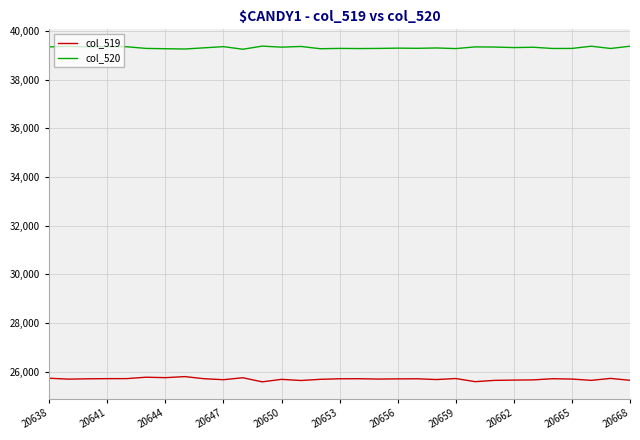

What is the highest value of the col_520 series?

39382